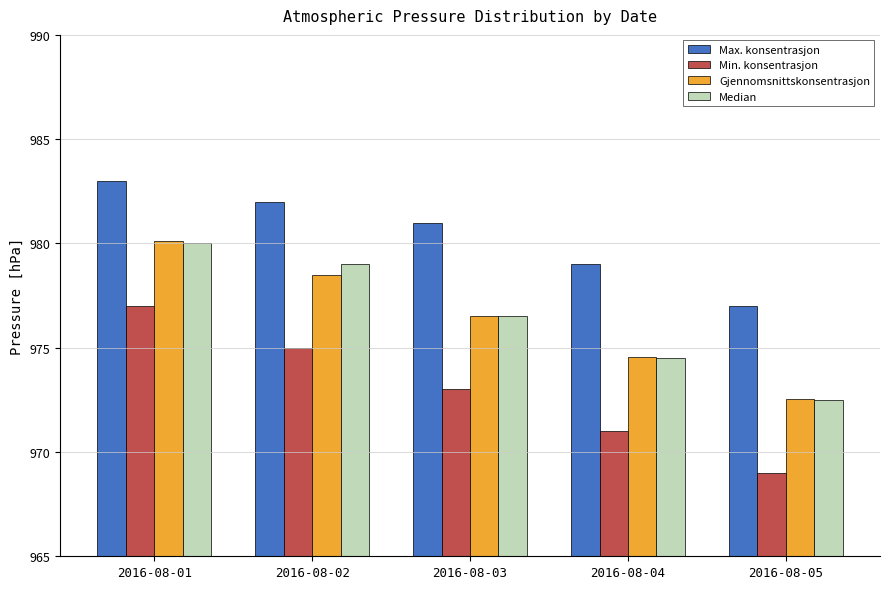

Reading left to right, list all the values displayed in this chart.

Max. konsentrasjon: 983.0	982.0	981.0	979.0	977.0
Min. konsentrasjon: 977.0	975.0	973.0	971.0	969.0
Gjennomsnittskonsentrasjon: 980.1	978.5	976.5	974.5	972.5
Median: 980.0	979.0	976.5	974.5	972.5